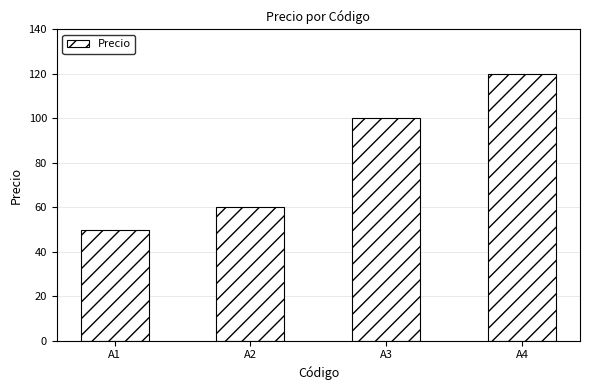

Reading left to right, transcribe all the data shown in this chart.

A1=50	A2=60	A3=100	A4=120